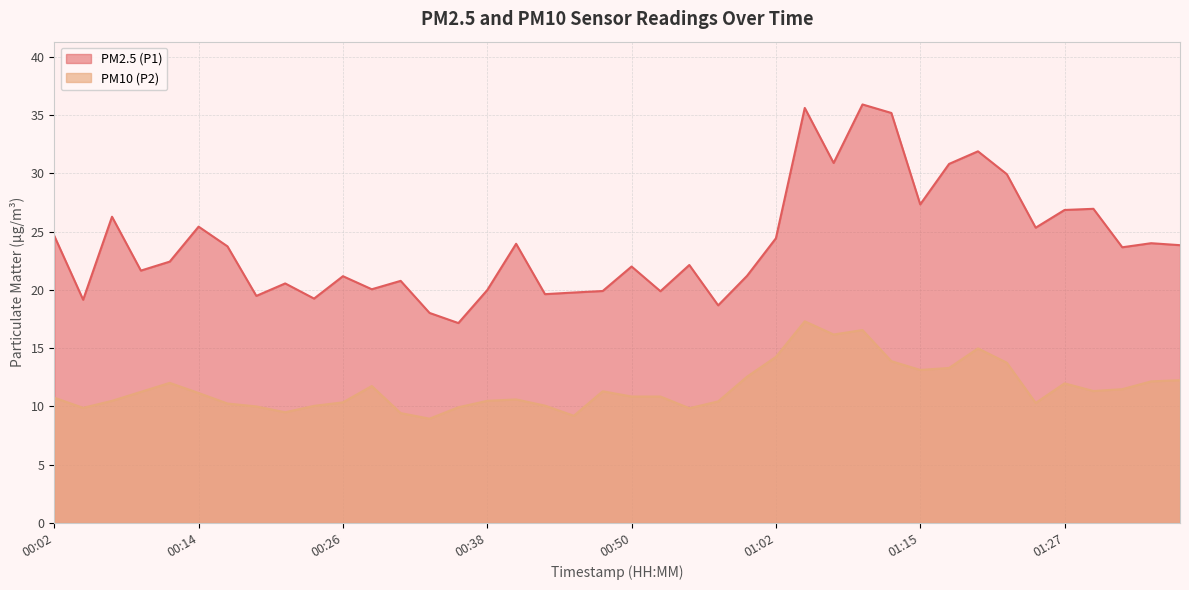

What is the average value of the PM10 (P2) series?

11.6